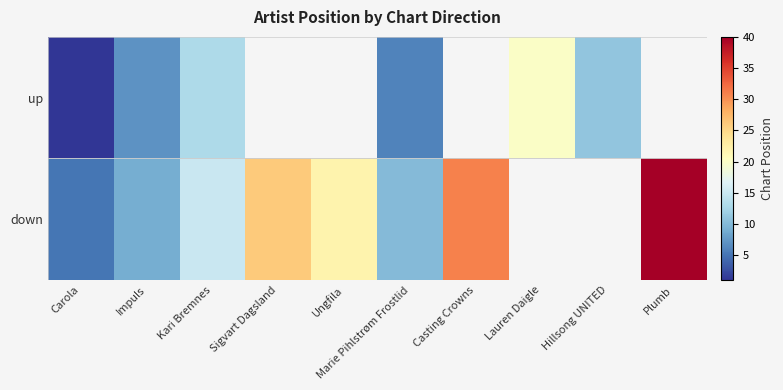

What is the approximate value of up at Lauren Daigle?

20.0